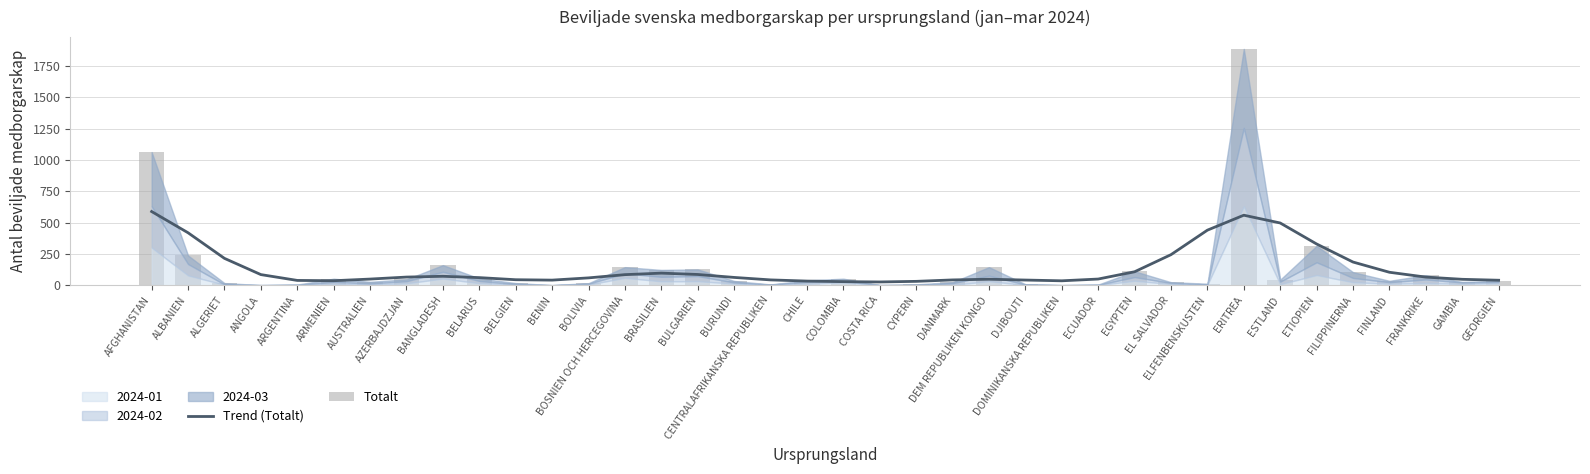

True or false: Trend (Totalt) has a value of 144.7 at BOSNIEN OCH HERCEGOVINA.

False